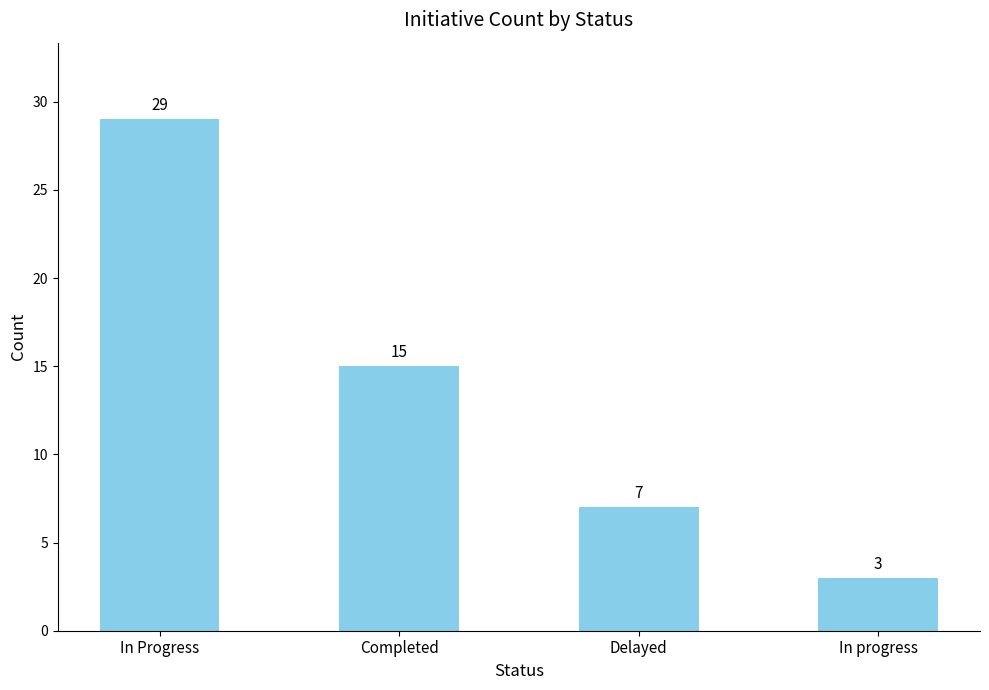

What is the sum of all values?

54